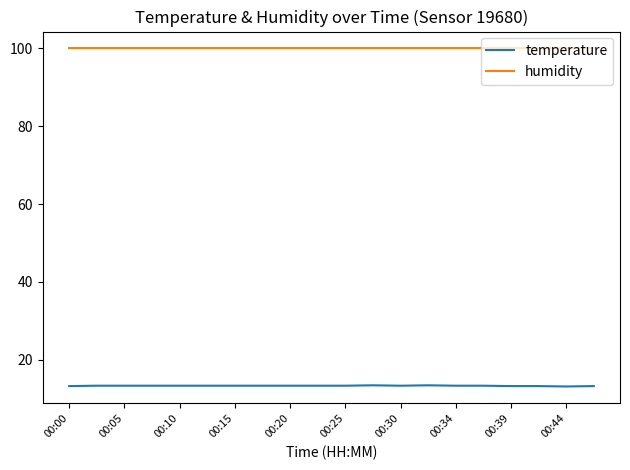

How many lines are shown in the chart?

2